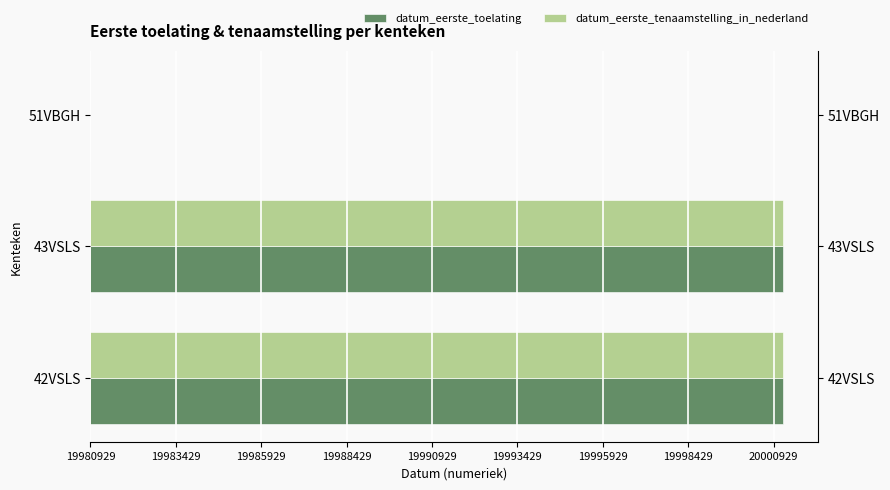

What is the difference between the maximum and minimum values in the datum_eerste_tenaamstelling_in_nederland series?

20291